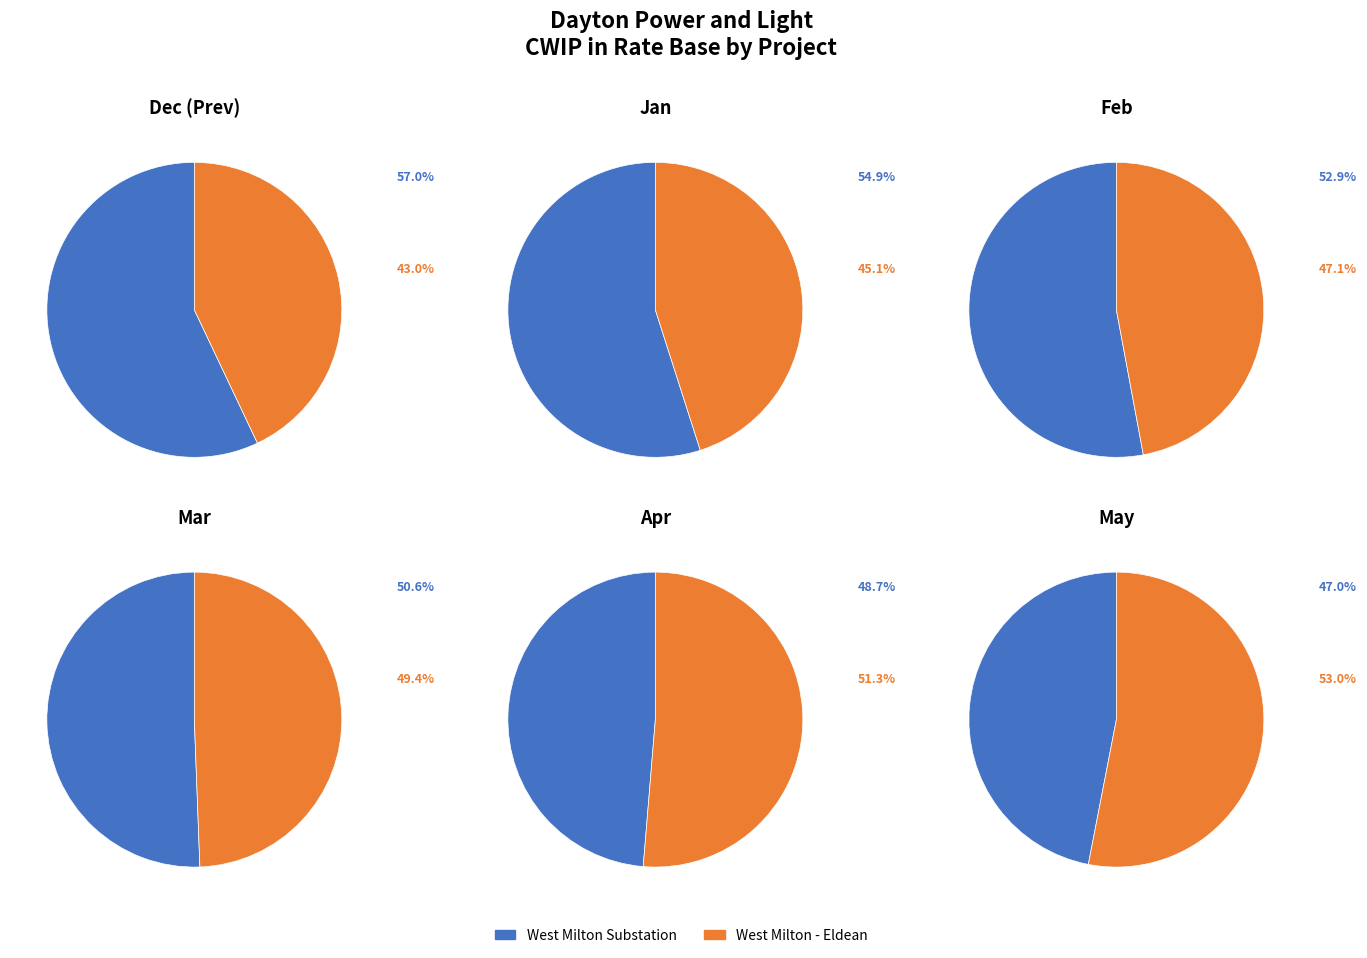

The West Milton - Eldean slice represents 50% of the pie. True or false?

False